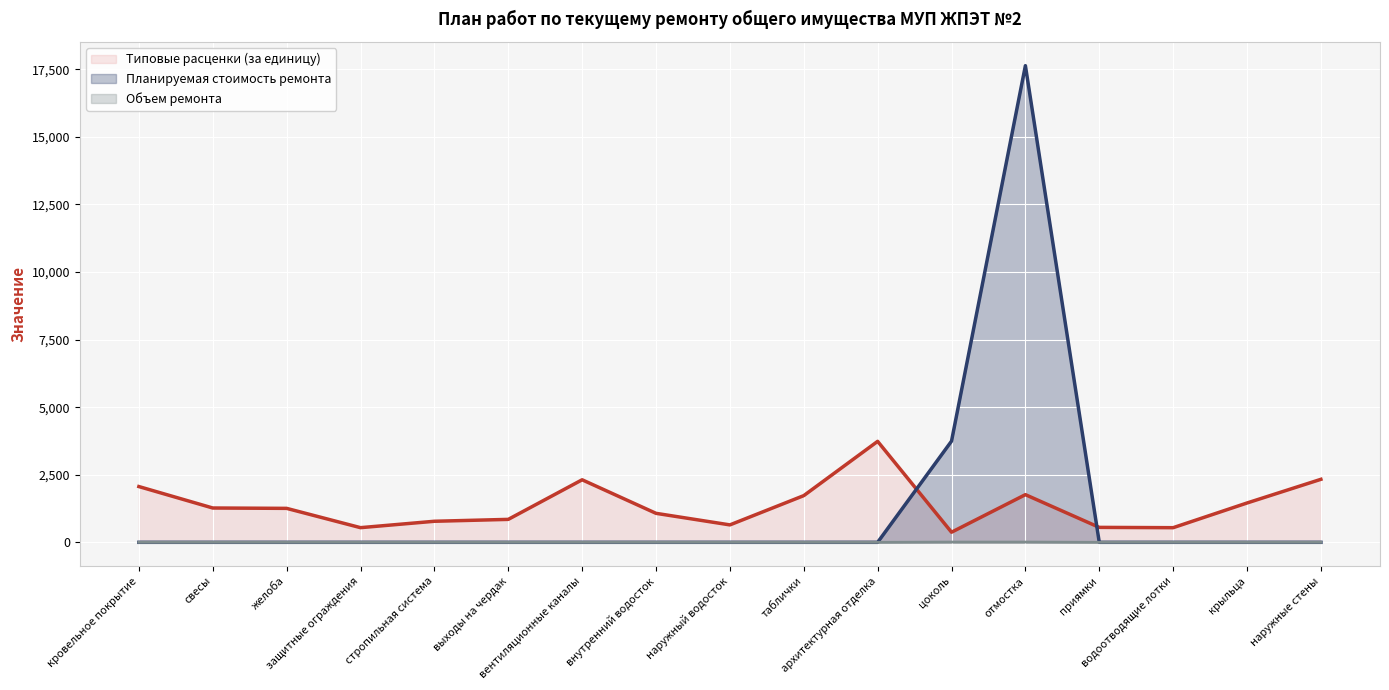

Rank the categories by Объем ремонта value from lowest to highest.

кровельное покрытие, свесы, желоба, защитные ограждения, стропильная система, выходы на чердак, вентиляционные каналы, внутренний водосток, наружный водосток, таблички, архитектурная отделка, приямки, водоотводящие лотки, крыльца, наружные стены, цоколь, отмостка